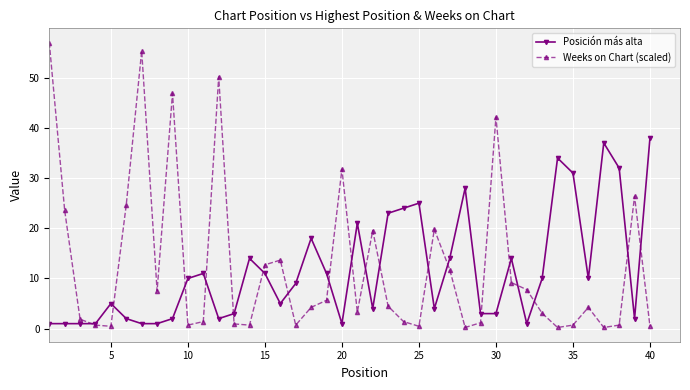

At how many categories does at least one series exceed 4?

36